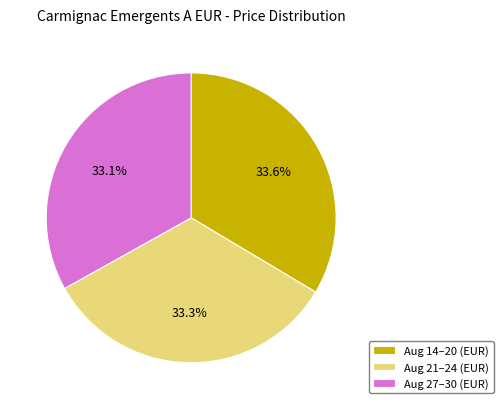

How many segments does this pie chart have?

3